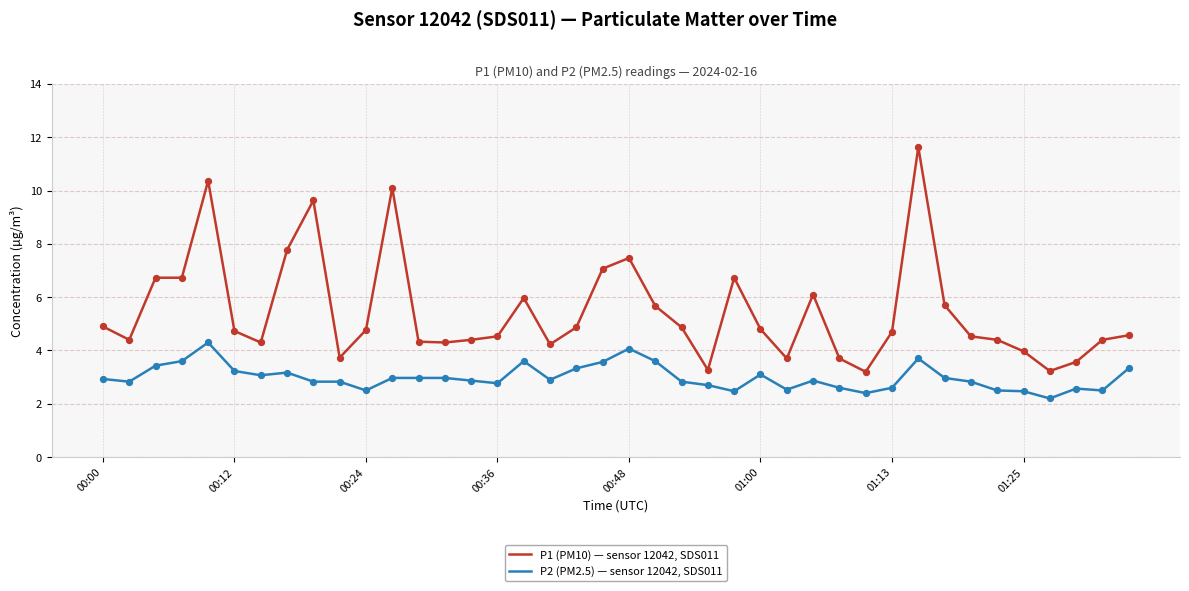

Which series has the largest total across all categories?

P1 (PM10) — sensor 12042, SDS011